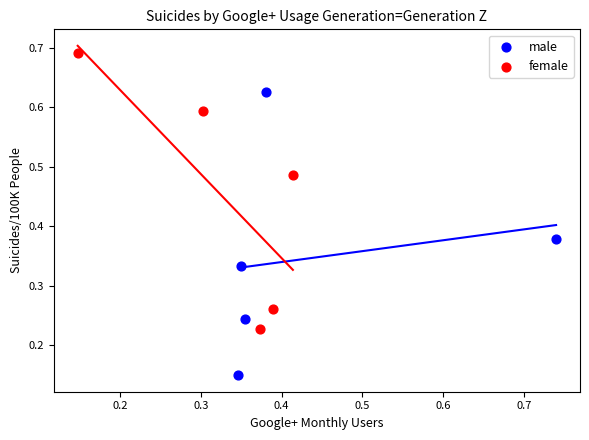

Which series contains the highest Y value?

female